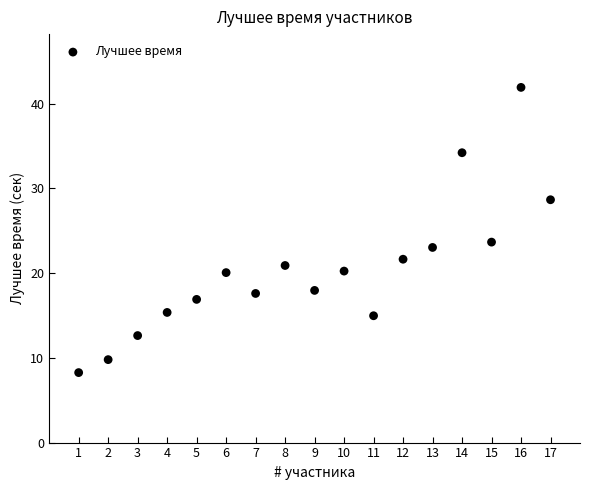

What Y value in the scatter plot is closest to 25?

23.7